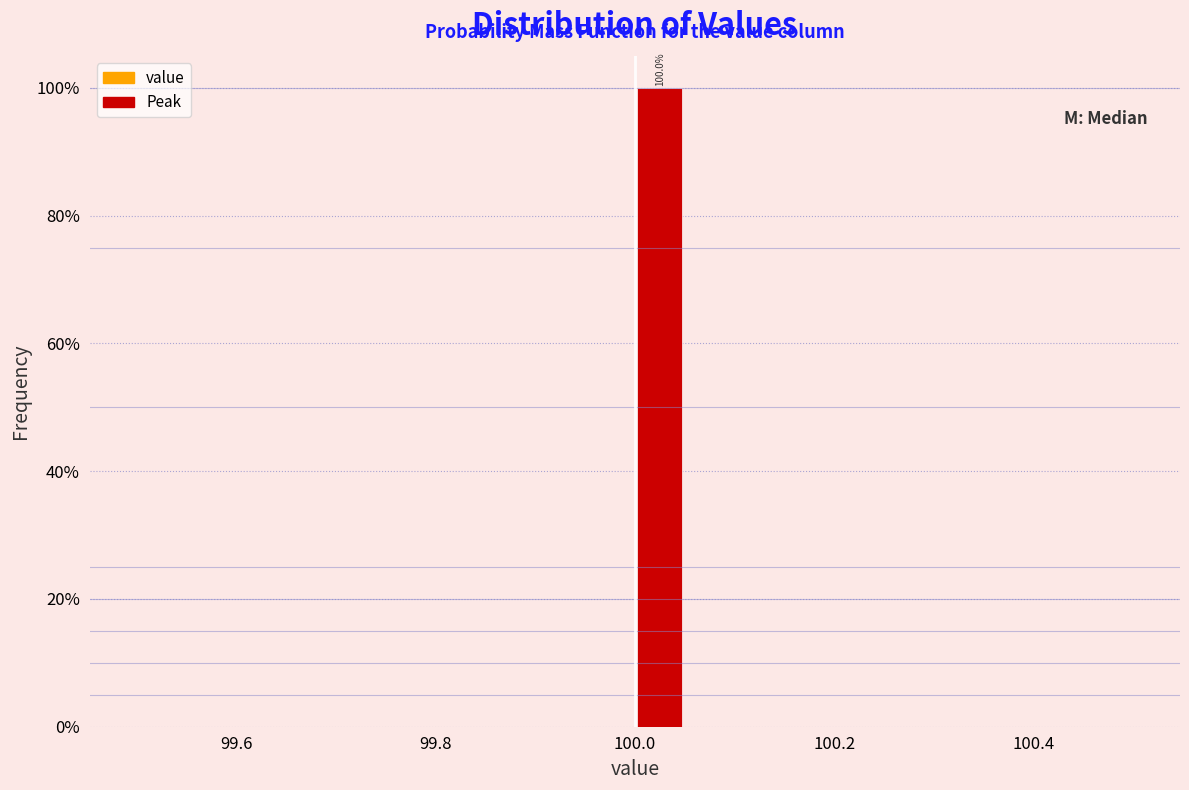

Around what value on the x-axis is the tallest bar? Give the approximate position of its centre, as read against the axis.

100.02